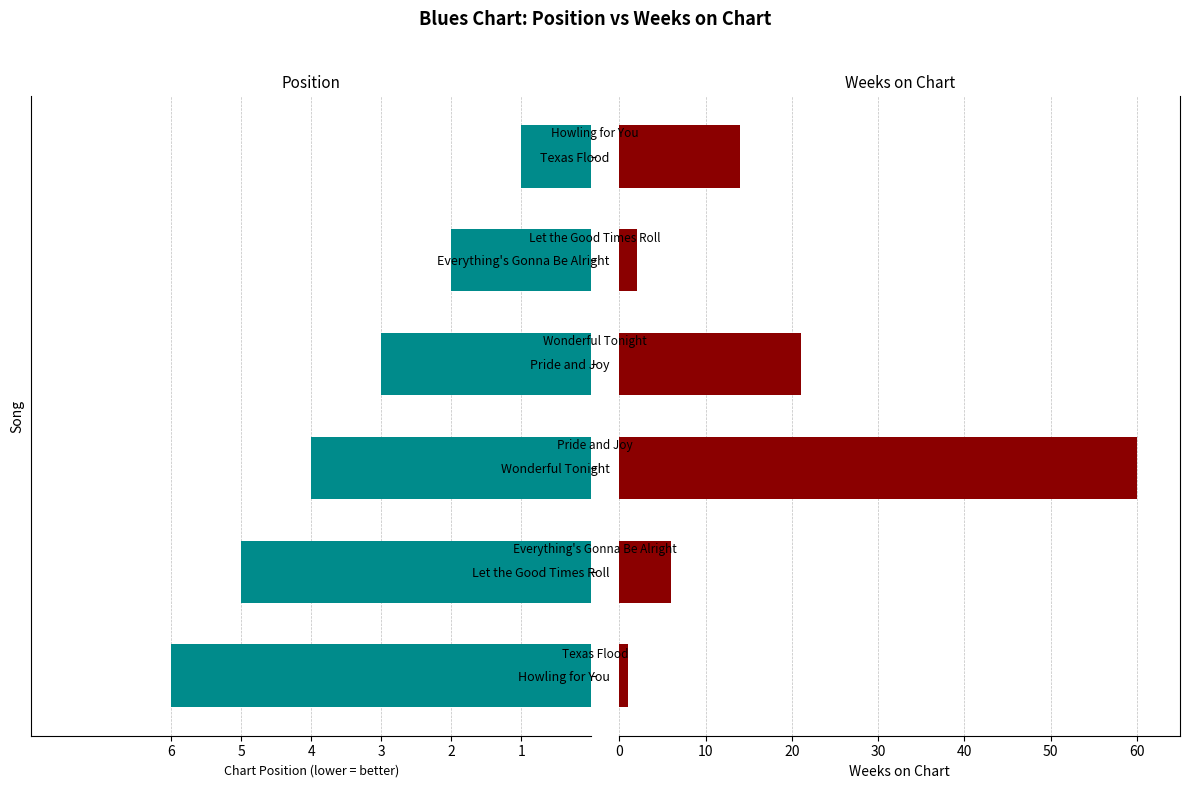

What is the value of the Weeks on Chart bar at the 4th from the left?

60